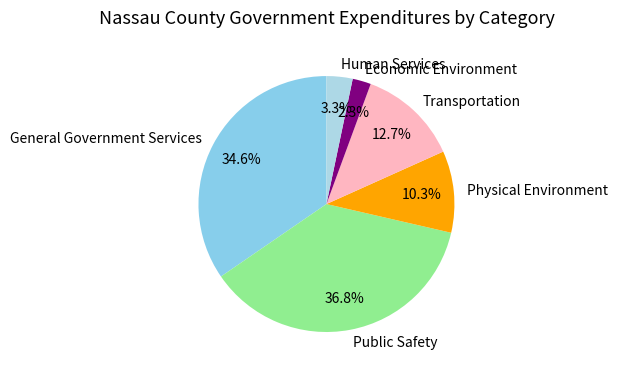

Count the number of slices in the pie.

6